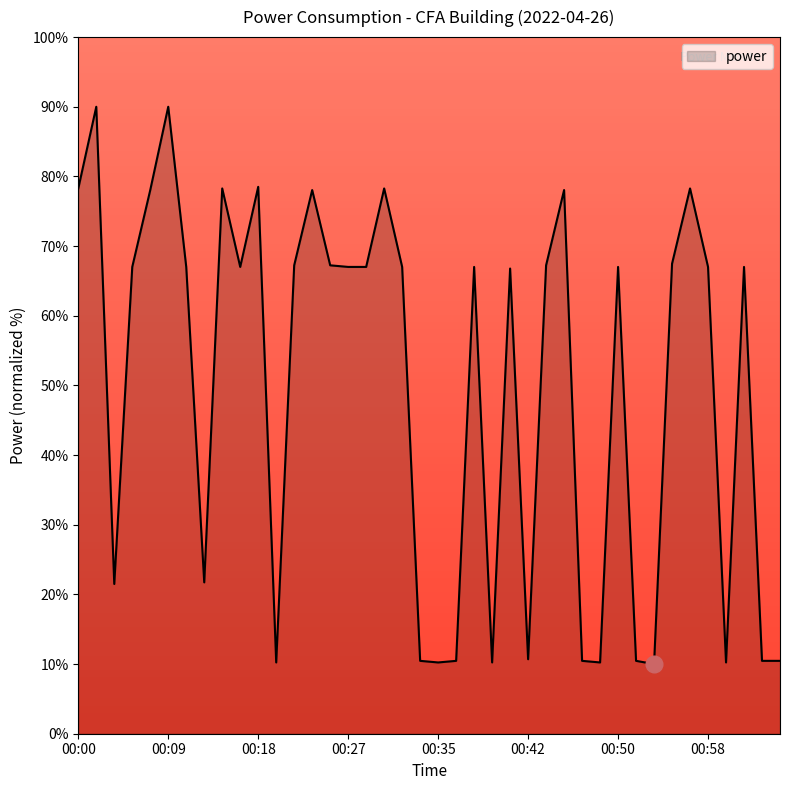

What is the minimum value shown in the chart?

10.0